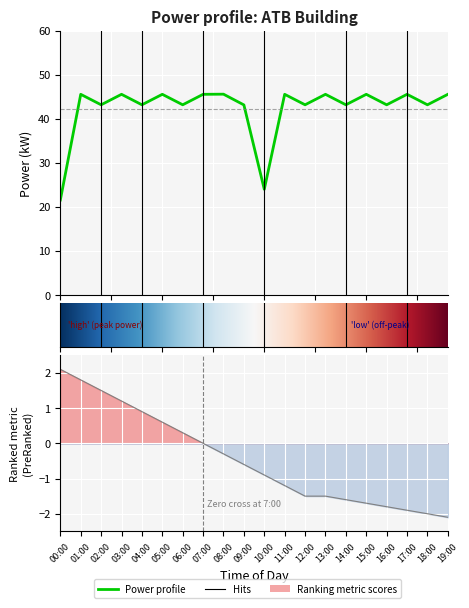

Rank the categories by value from highest to lowest.

08:00, 01:00, 03:00, 05:00, 07:00, 11:00, 13:00, 15:00, 17:00, 19:00, 02:00, 04:00, 06:00, 12:00, 14:00, 16:00, 18:00, 09:00, 10:00, 00:00